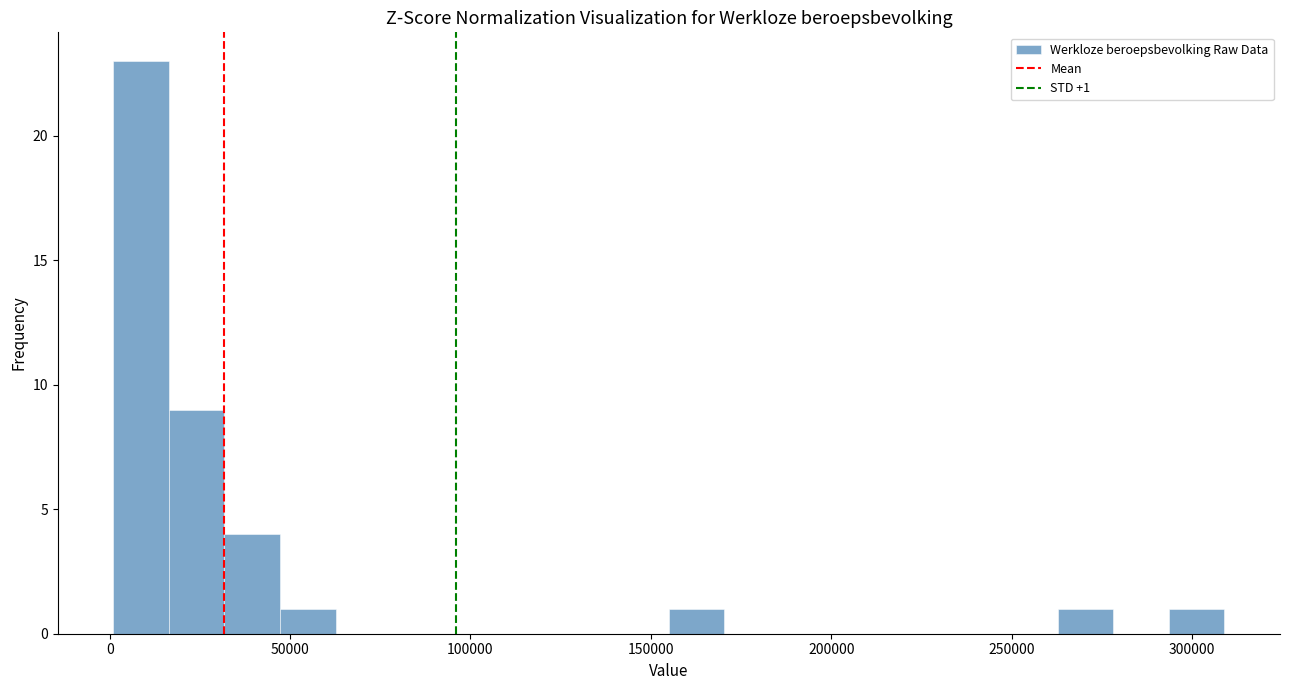

Read against the x-axis, roughly where is the centre of the tallest bar?

10000